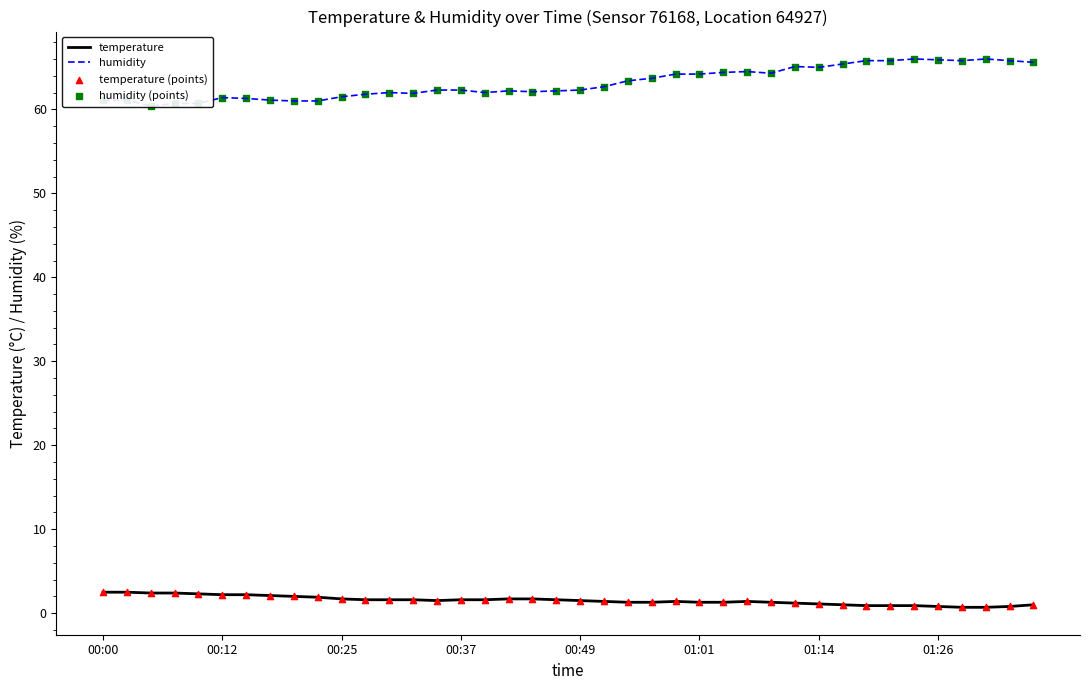

Which series contains the lowest Y value?

temperature